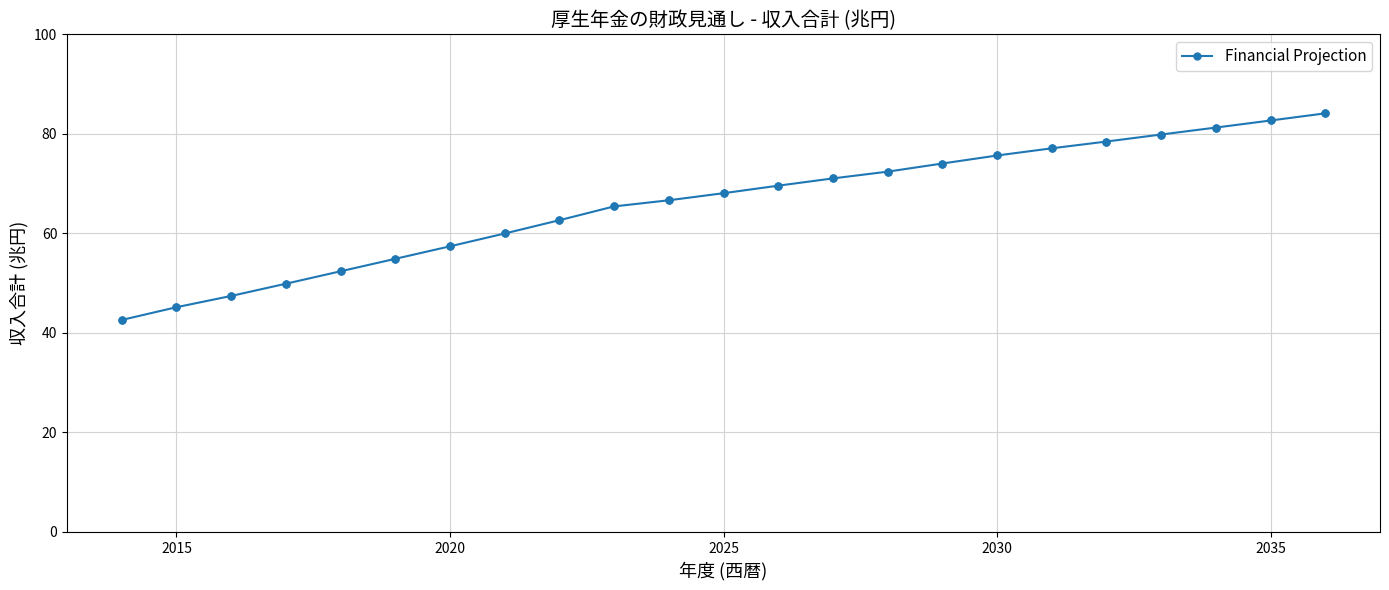

What is the value of the 1st point from the left?

42.6